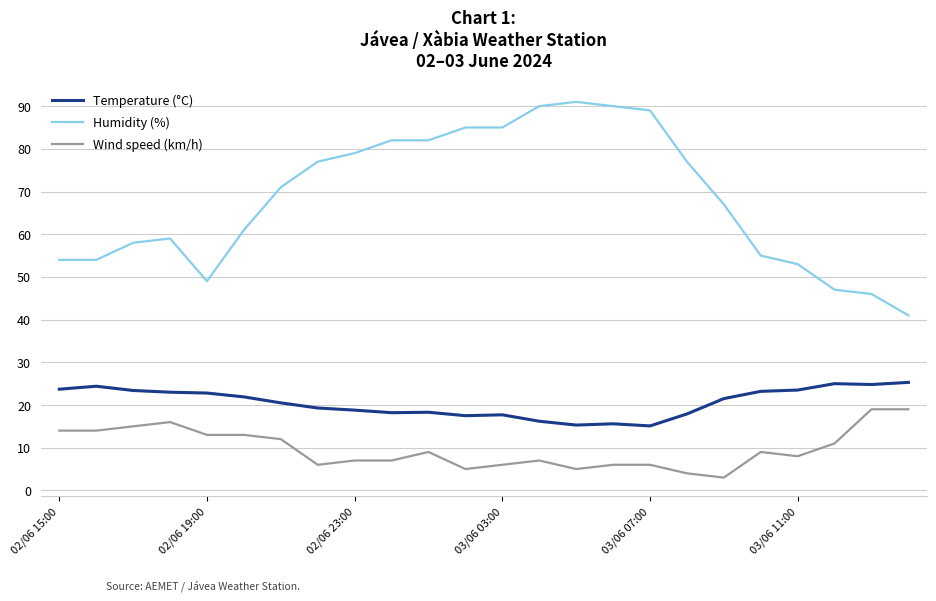

List the series in order of their peak value, highest first.

Humidity (%), Temperature (°C), Wind speed (km/h)